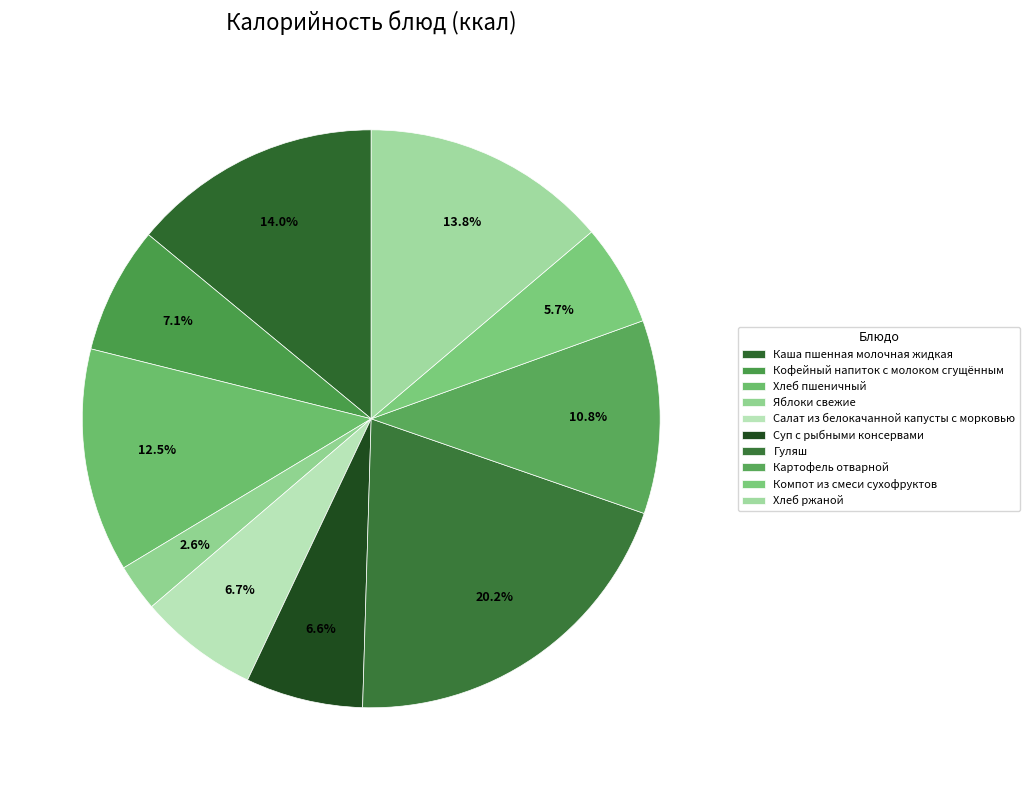

What is the change in value from Кофейный напиток с молоком сгущённым to Яблоки свежие?

-66